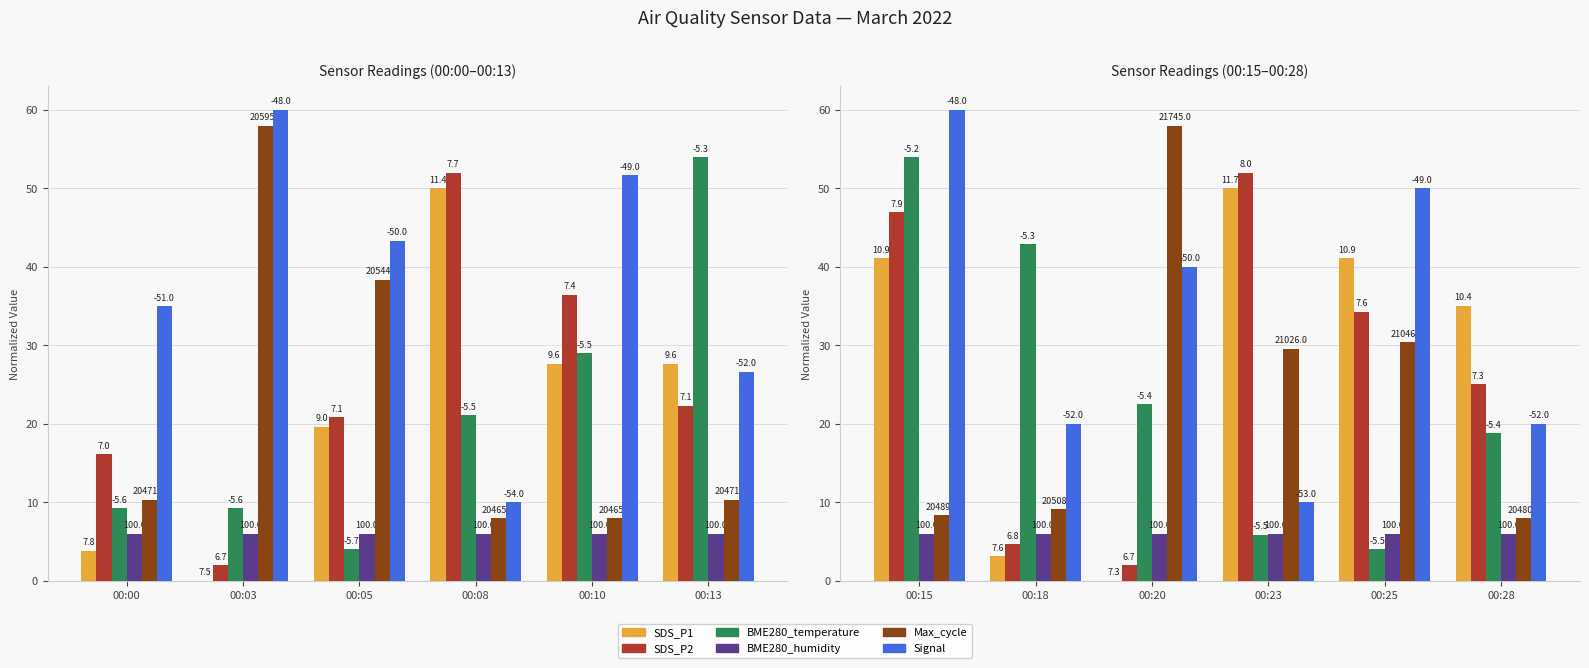

What is the value of the BME280_temperature bar at the 6th from the left?

18.8